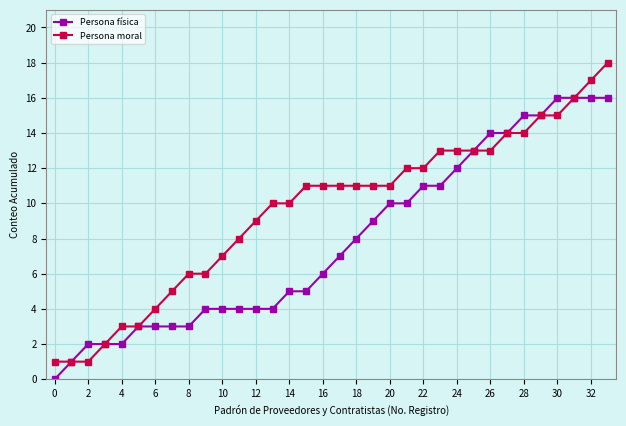

Which series has the largest total across all categories?

Persona moral